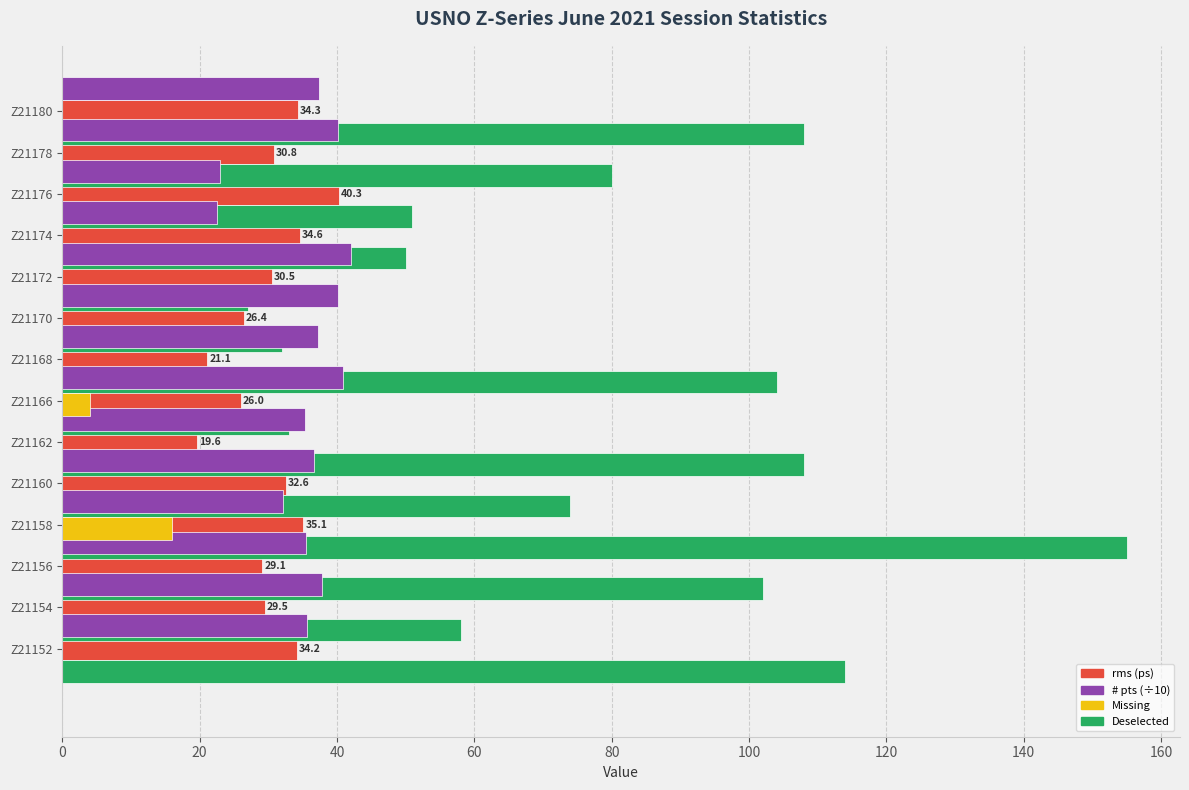

Which has a higher value, Z21180 or Z21152?

Z21180